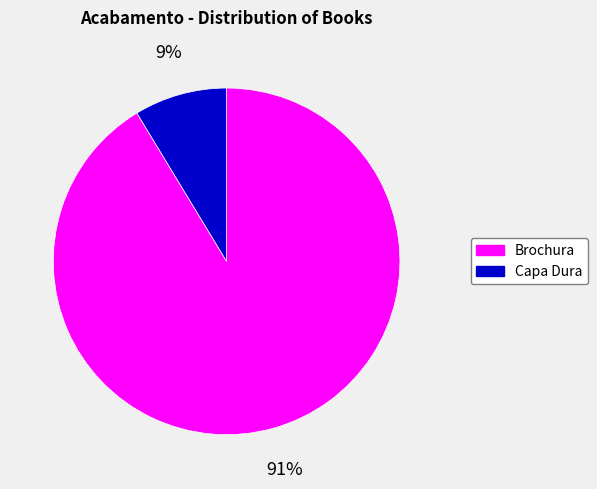

To the nearest percent, what is the average slice percentage?

50%